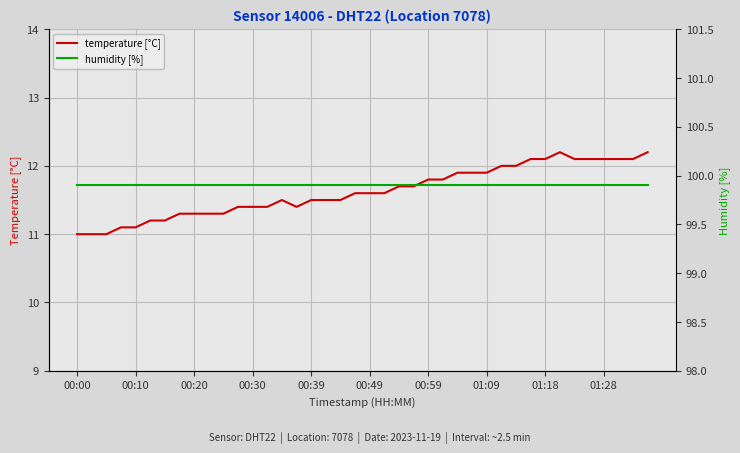

Between 27 and 30, which is larger?

30